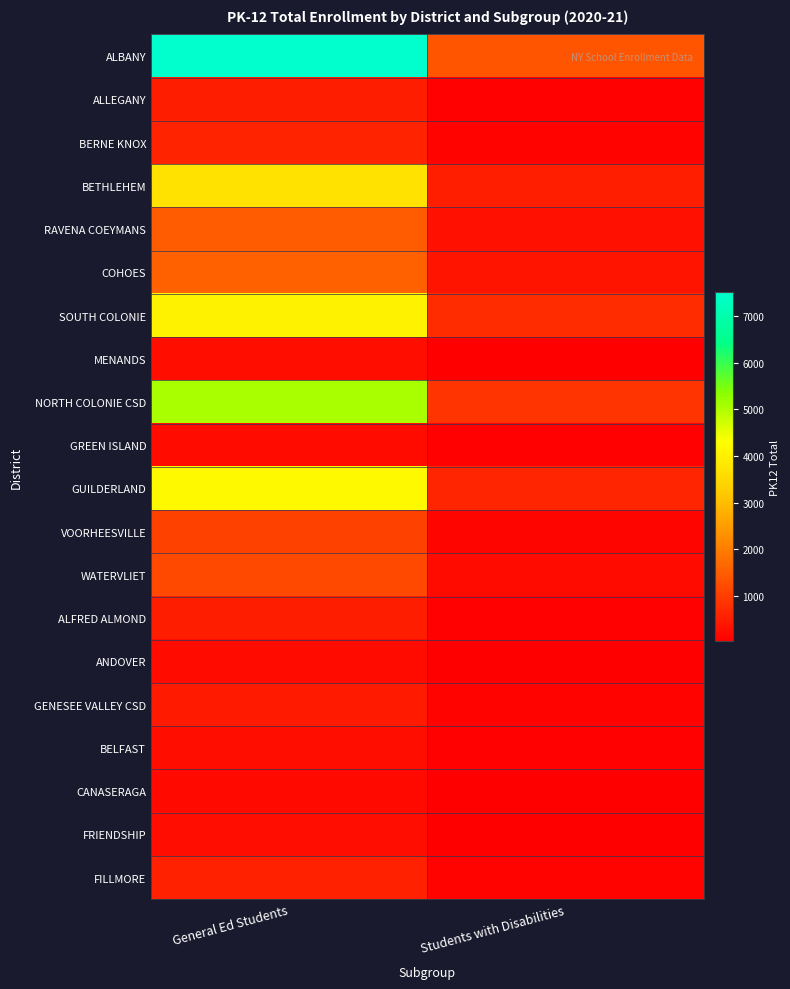

What is the spread (max minus min) of values at Students with Disabilities?

1323